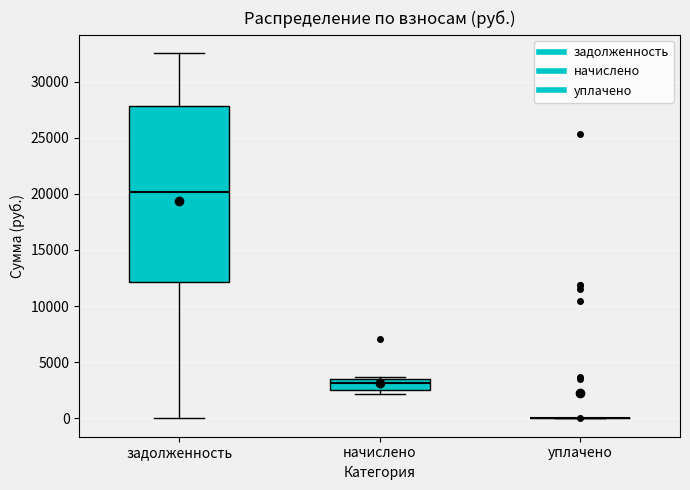

Comparing the boxes themselves (not the whiskers), which one is the tallest?

задолженность